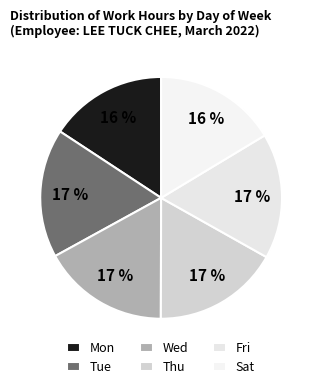

How many slices are in this pie chart?

6